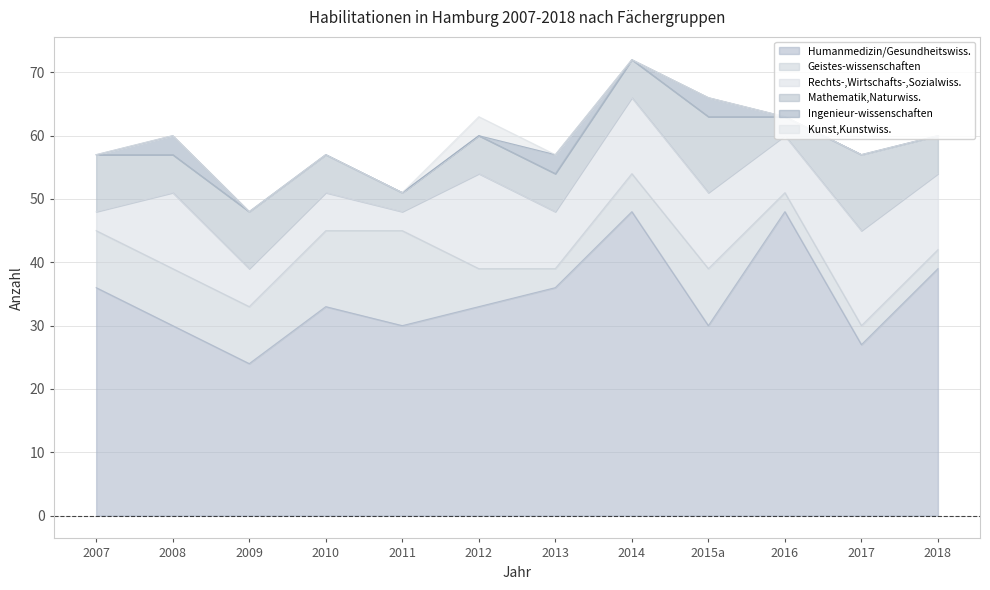

At which category does Geistes-wissenschaften reach its first local peak?

2011